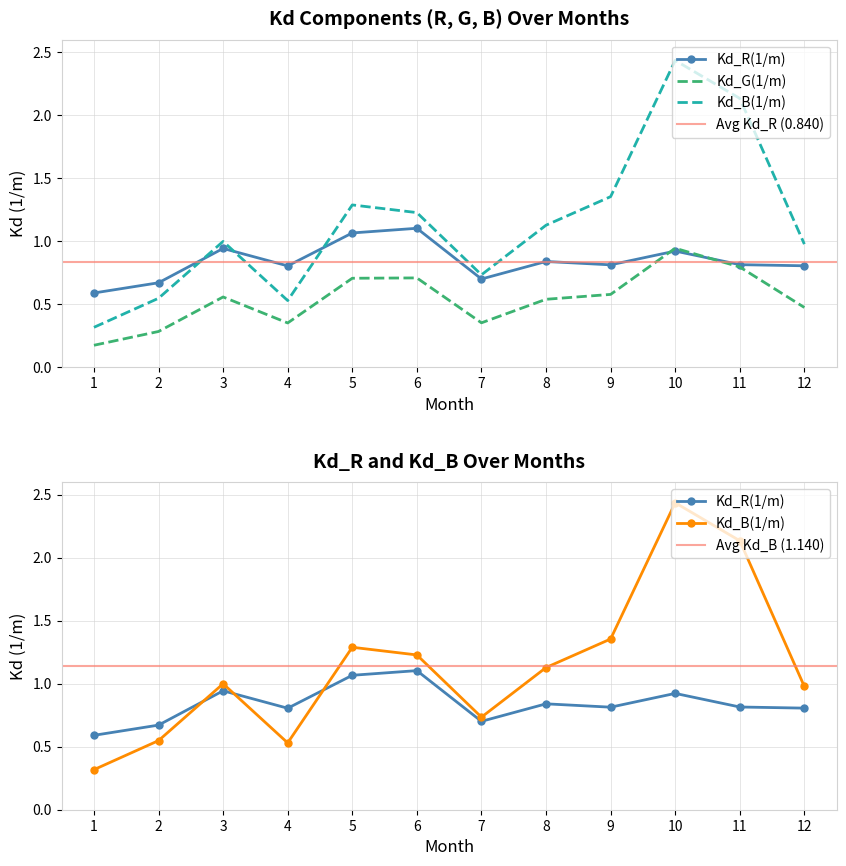

Which series has the largest range (max minus min)?

Kd_B(1/m)